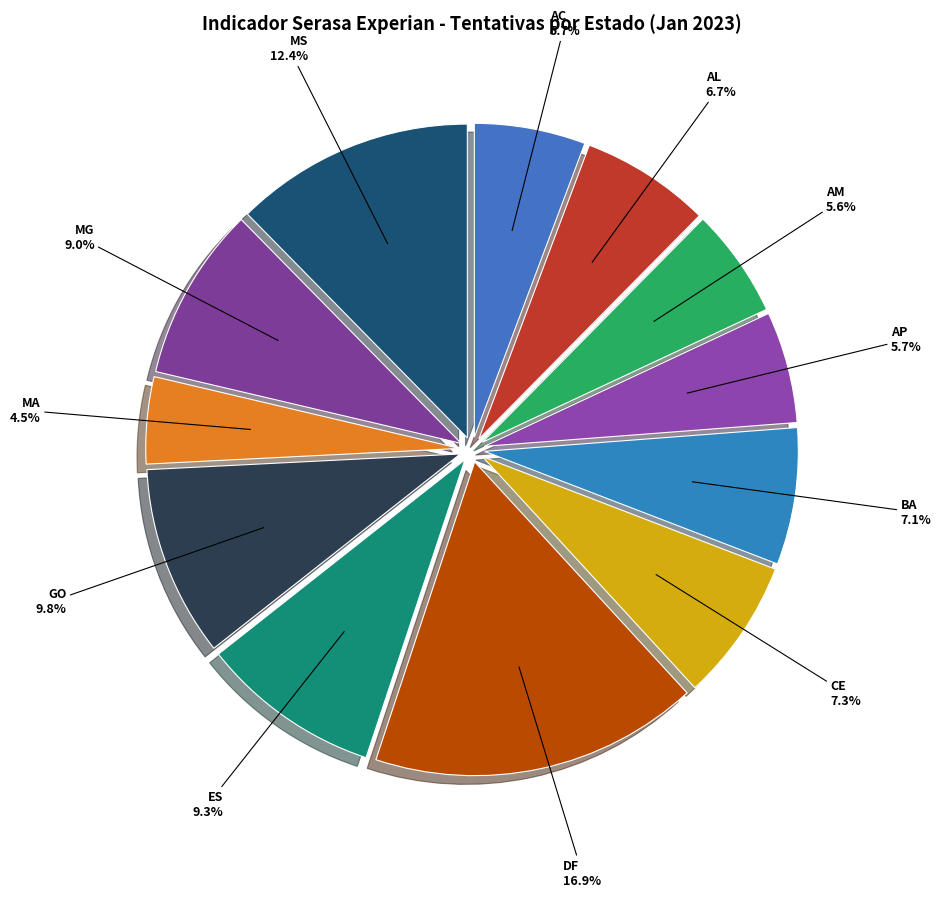

Is there any slice that represents more than half of the pie?

No